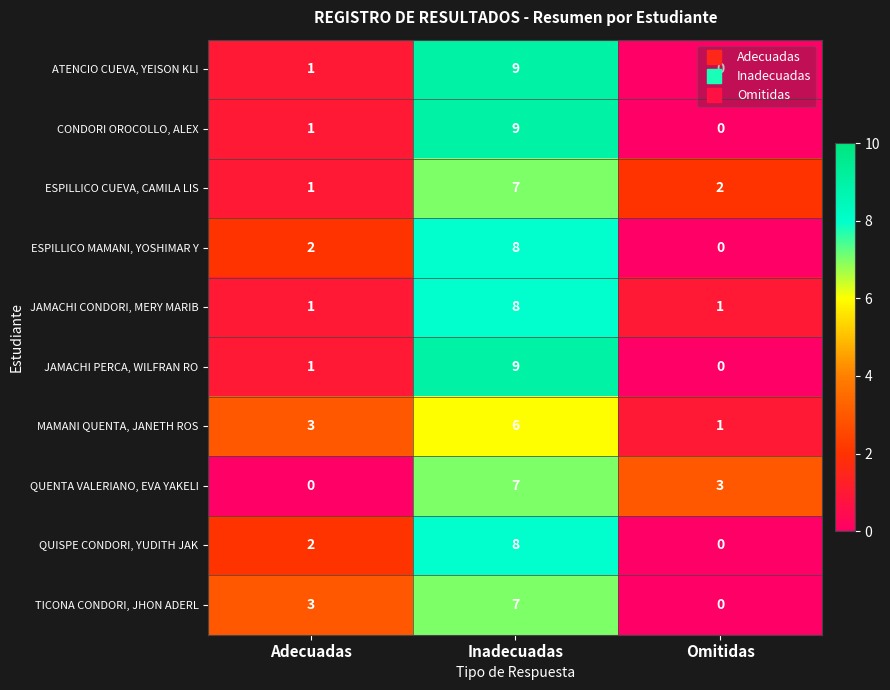

List the labels in order of ESPILLICO MAMANI, YOSHIMAR Y value, smallest first.

Omitidas, Adecuadas, Inadecuadas